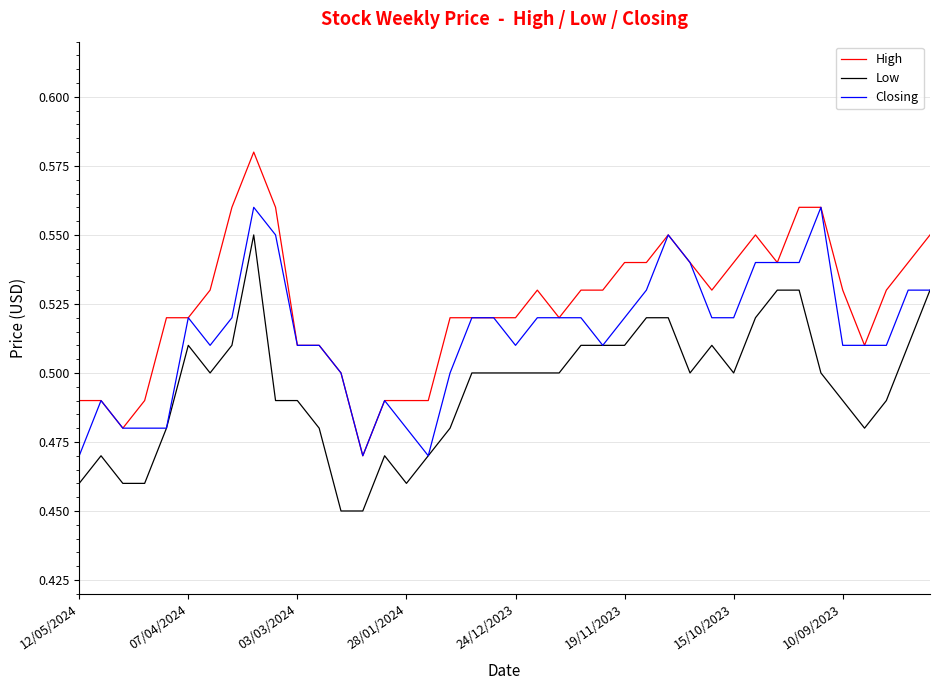

Which series has the widest spread of values?

High